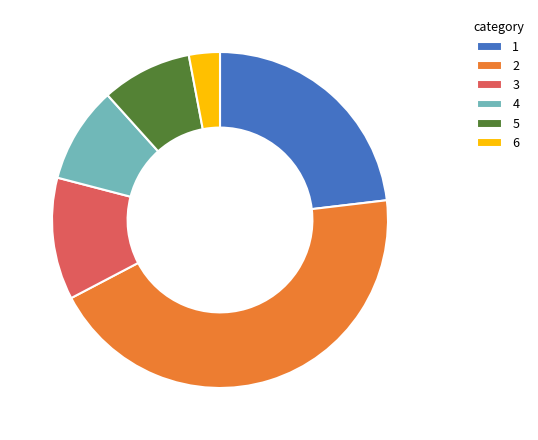

The 4 slice represents 19% of the pie. True or false?

False